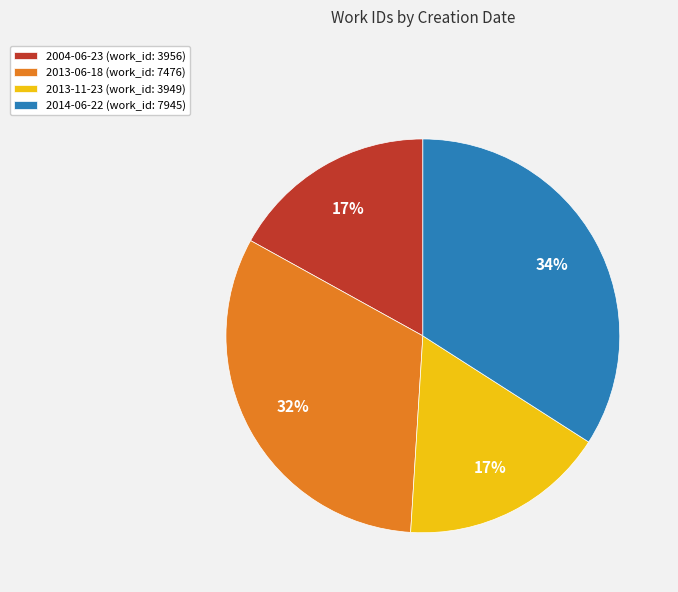

To the nearest percent, what is the combined percentage of 2004-06-23 and 2013-06-18?

49%